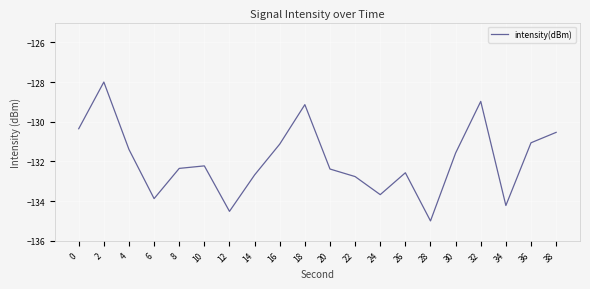

Is this an area chart (filled region under the line)?

No